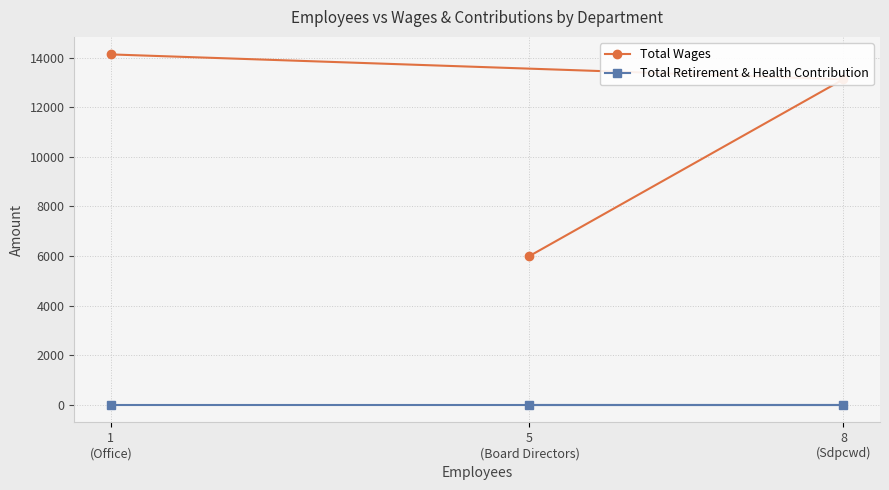

Count the Total Wages values in the range 6000 to 14126.

3